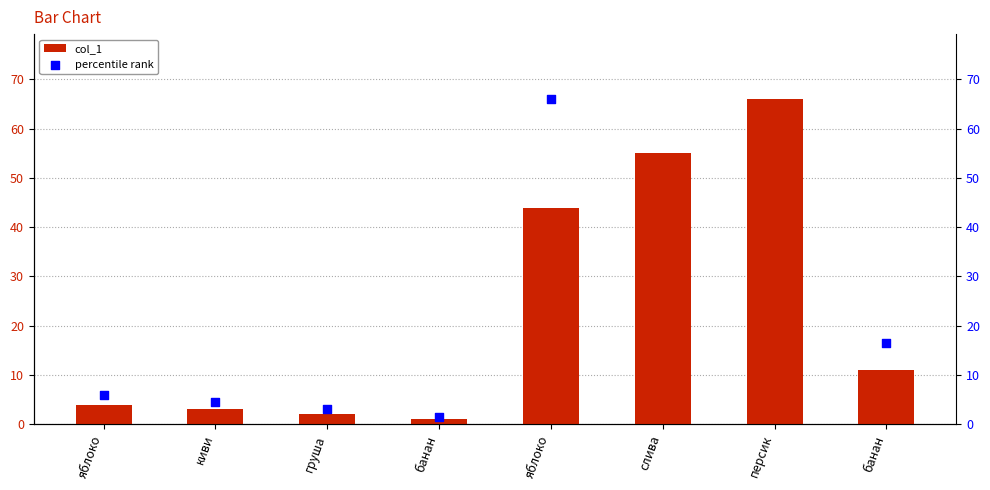

Which series has the largest total across all categories?

percentile rank